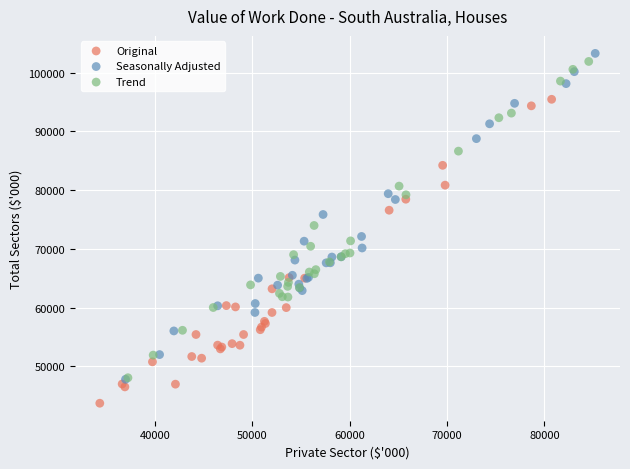

Which series reaches the minimum Y coordinate?

Original